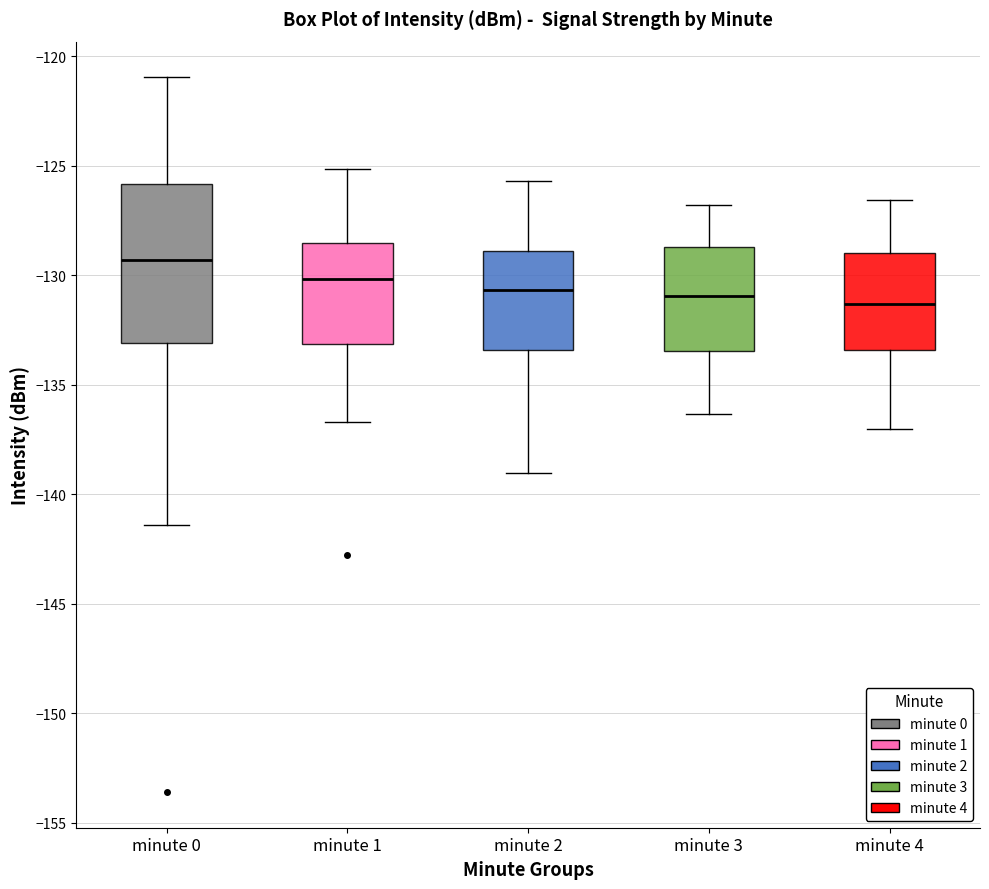

Which box has the highest median line?

minute 0